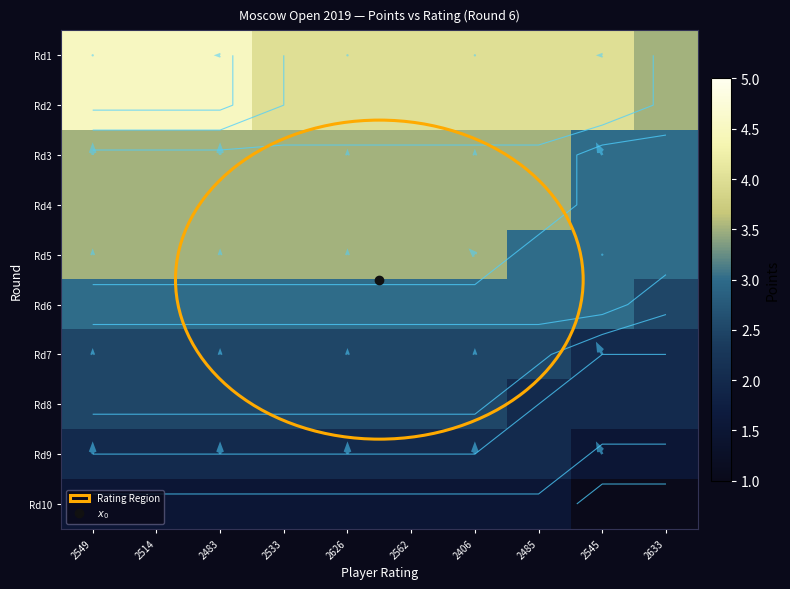

How many Rd10 values are between 1 and 2?

10